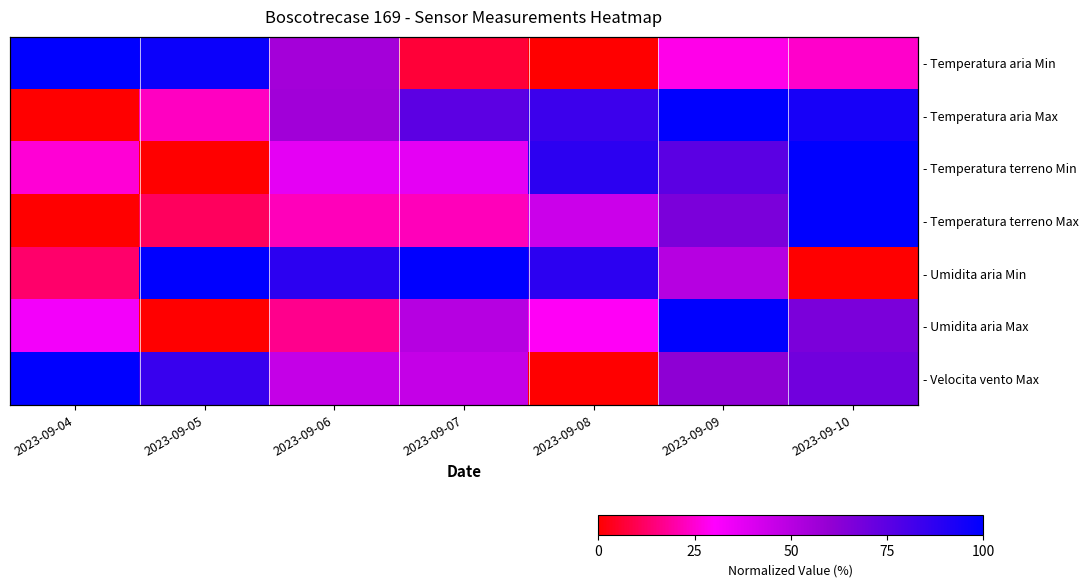

Read the - Umidita aria Max value at 2023-09-08.

0.3